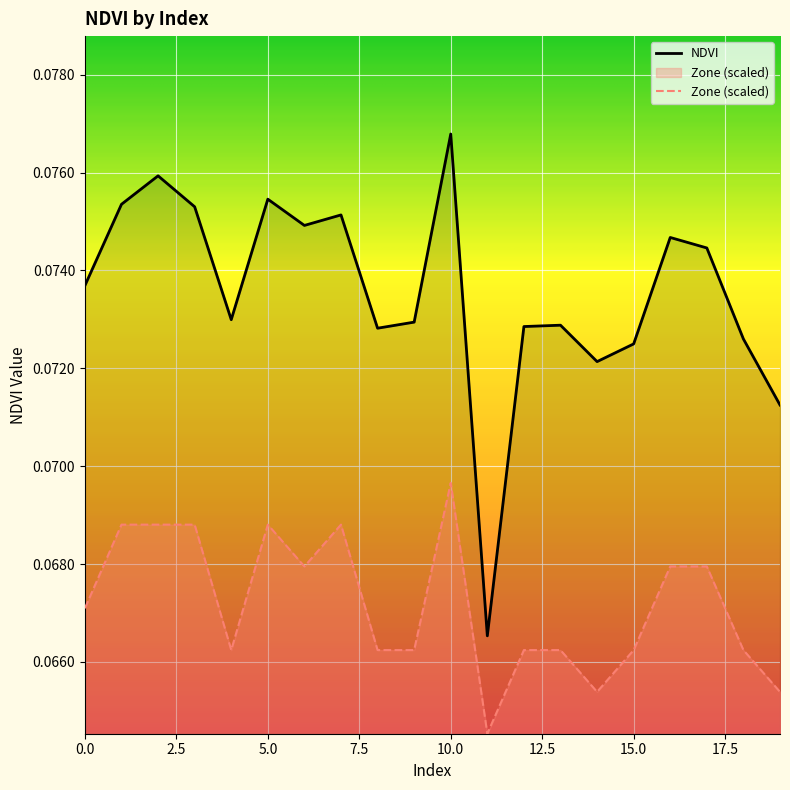

Which label corresponds to the largest value in the chart?

10.0